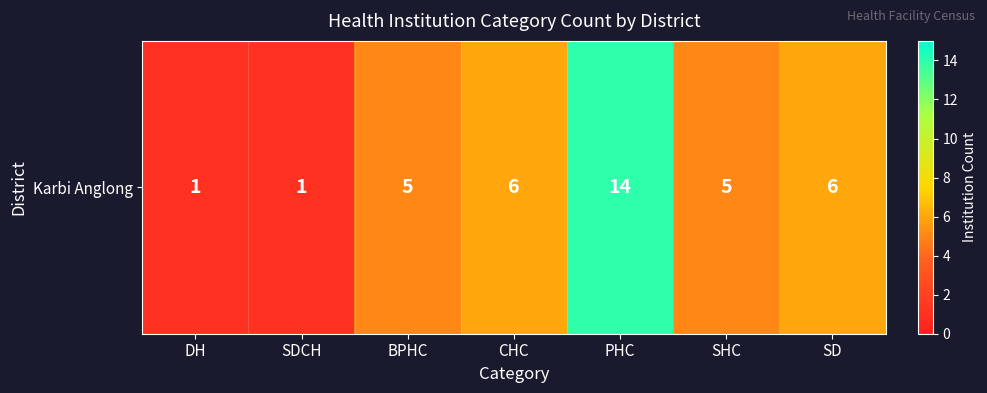

Which category has the lowest value across all series?

DH